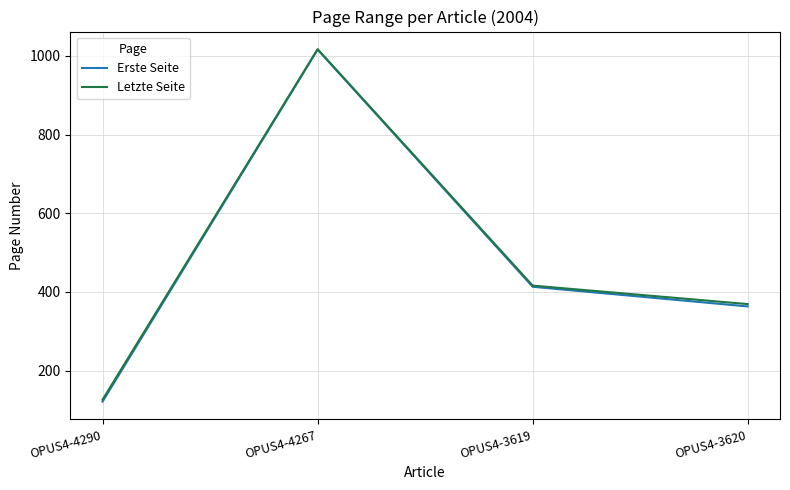

What is the total value across all series at OPUS4-4267?

2033